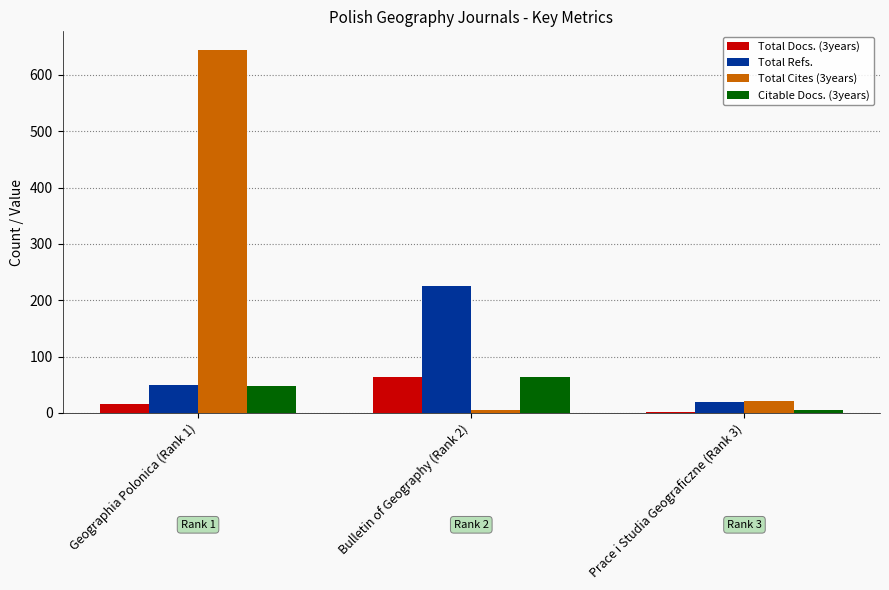

How many data points does each series have?

3